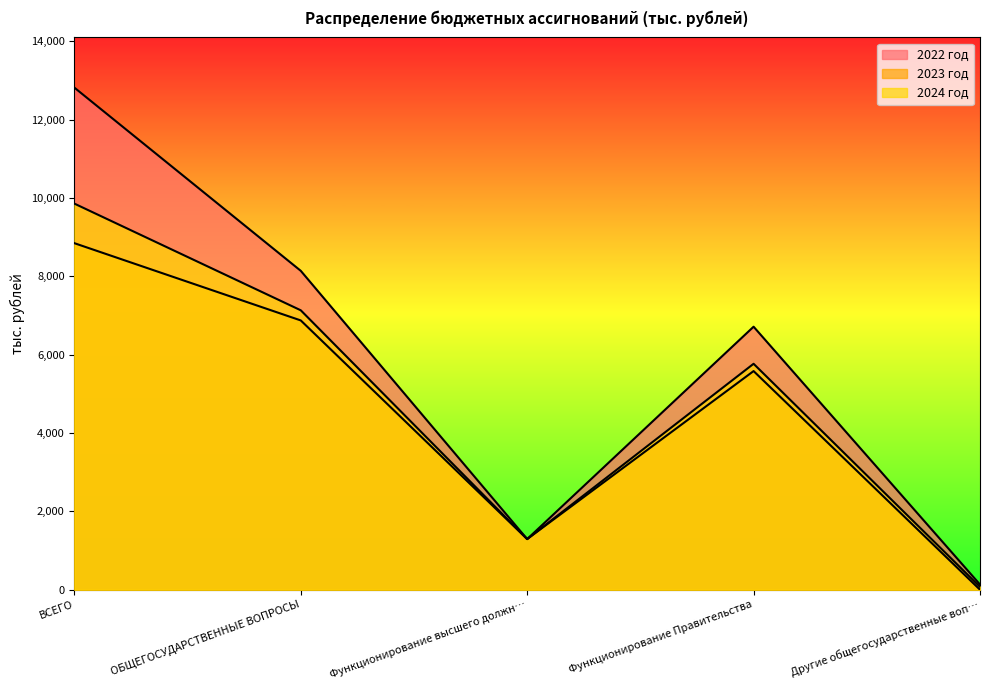

True or false: 2022 год and 2024 год intersect in this chart.

False